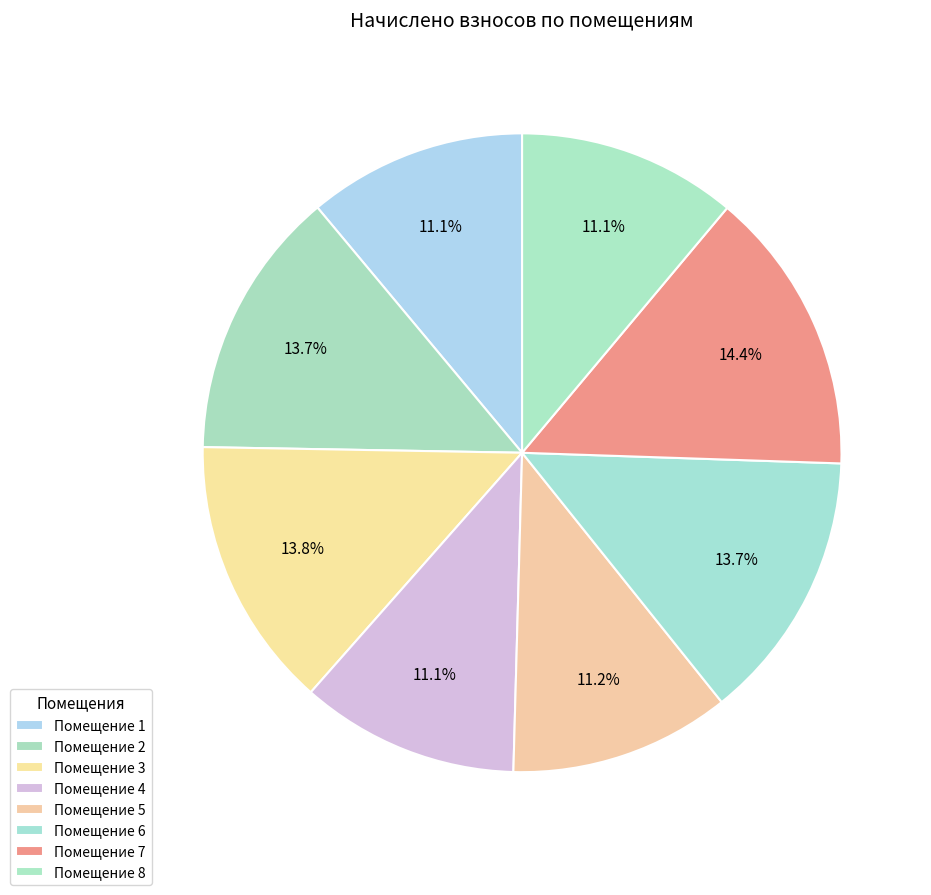

To the nearest percent, what is the average slice percentage?

12%